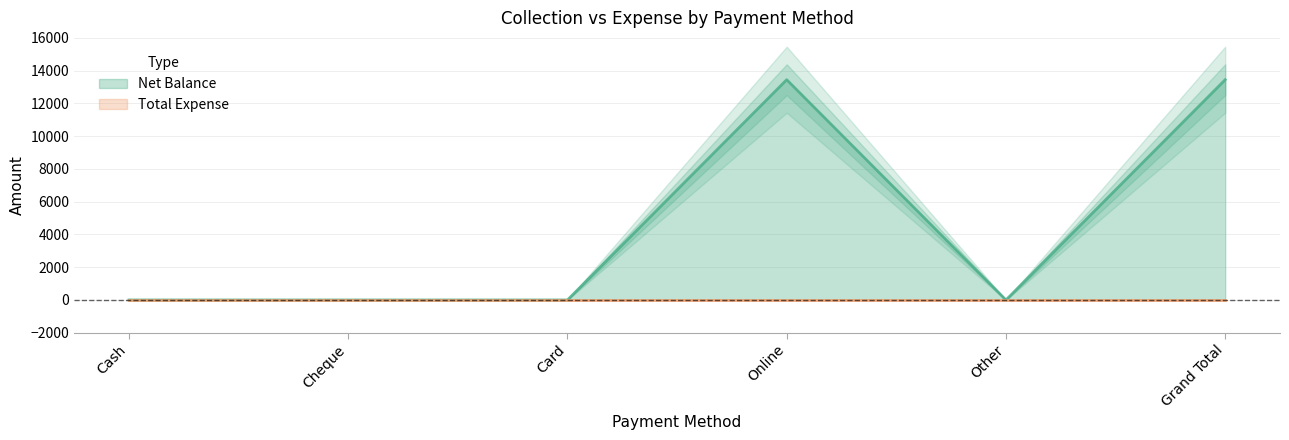

Reading left to right, transcribe all the data shown in this chart.

Cash=0	Cheque=0	Card=0	Online=13447	Other=0	Grand Total=13447